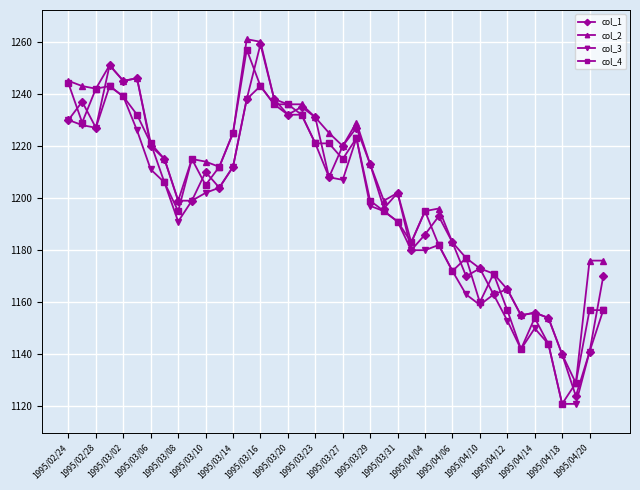

What is the value of the col_3 point at the 28th from the left?

1182